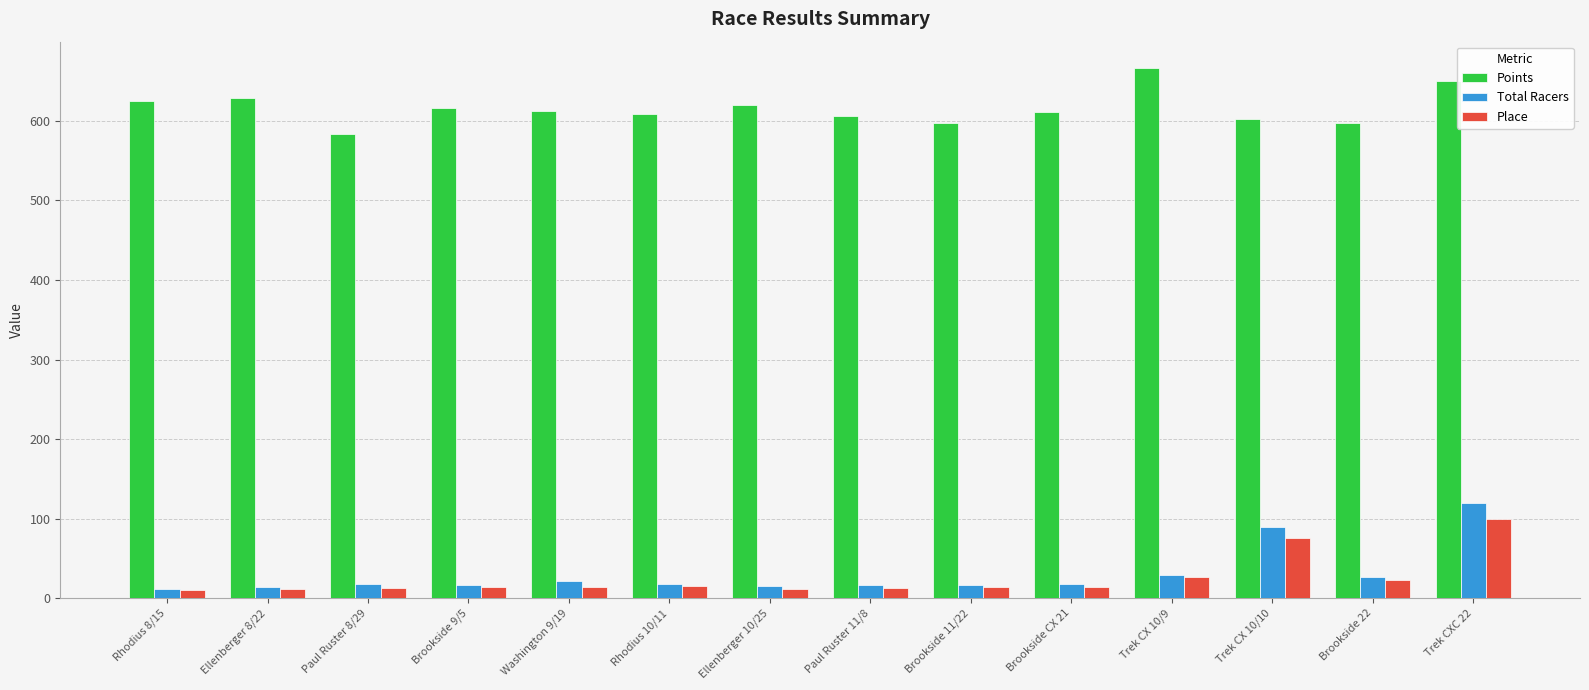

Rank the series by their maximum value, from lowest to highest.

Place, Total Racers, Points